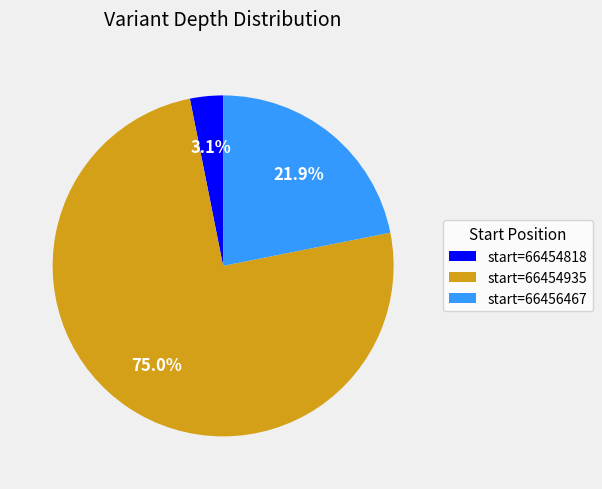

What percentage is NOT represented by start=66454818?

96.9%